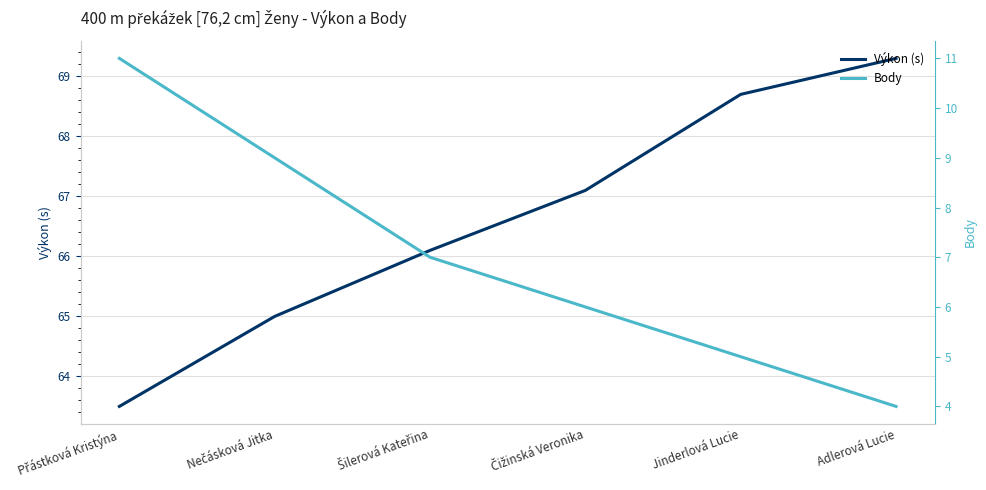

What is the difference between the maximum and second lowest values in the Výkon (s) series?

4.3